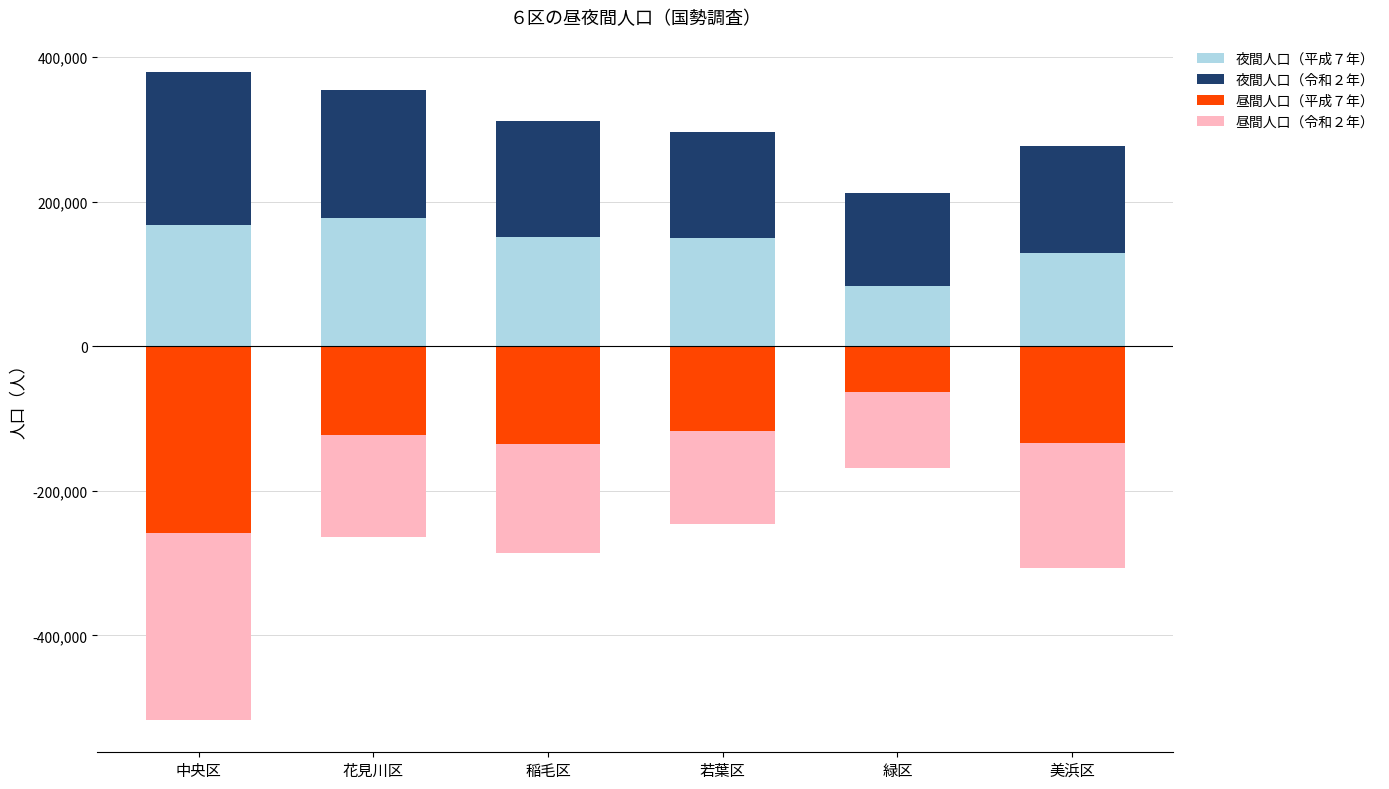

Which series has the widest spread of values?

昼間人口（平成７年）